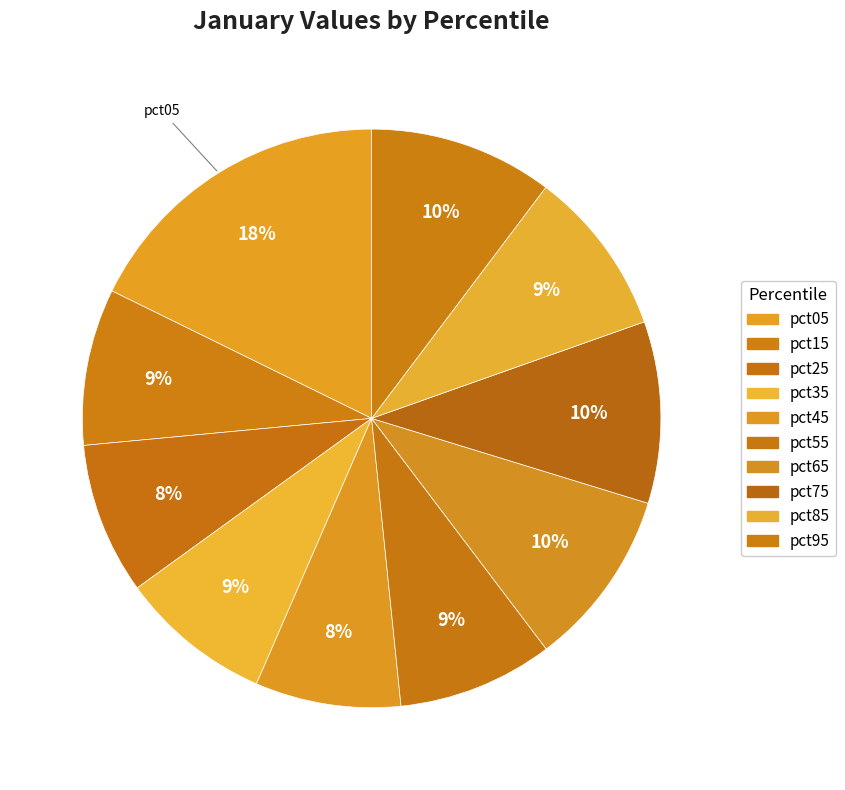

Count the number of slices in the pie.

10